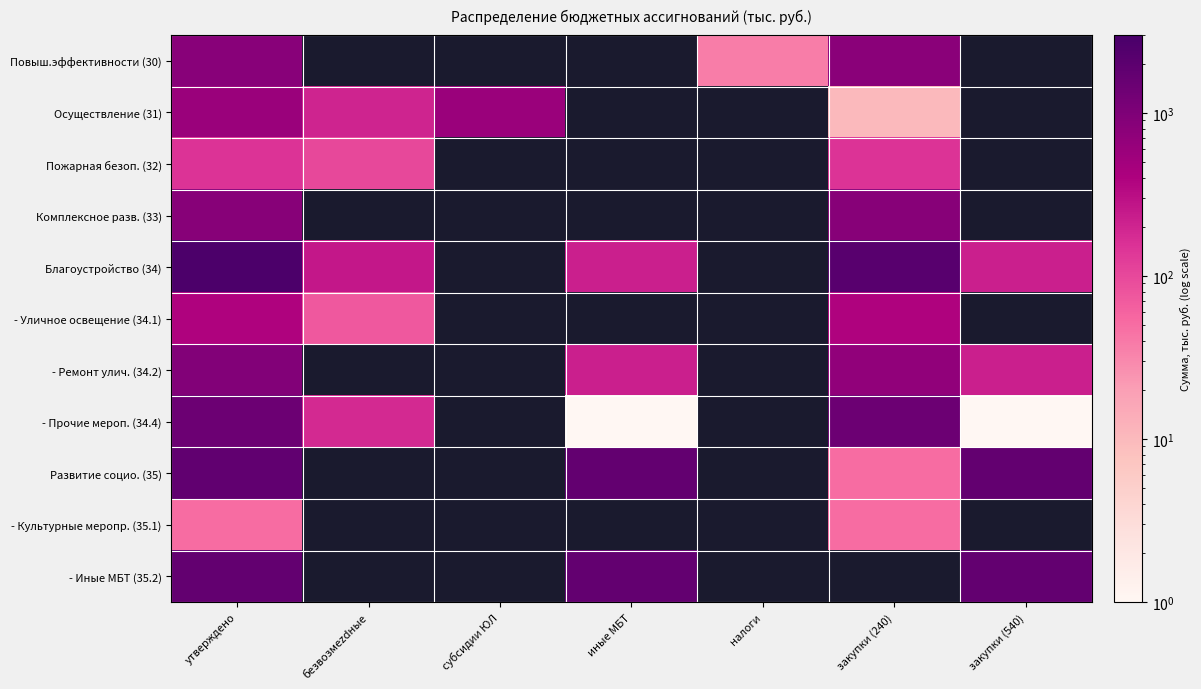

Between безвозмezdные and субсидии ЮЛ, which series saw the biggest shift?

Осуществление (31)